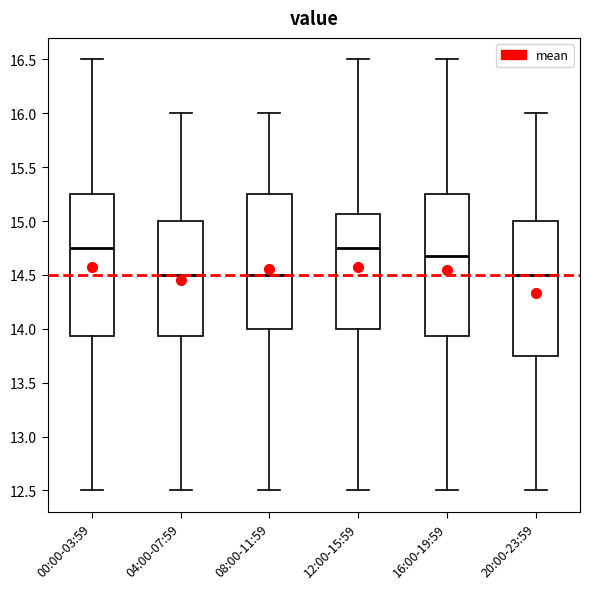

Where does the lower whisker of the box for 12:00-15:59 end on the y-axis? The values are not printed on the chart, so give them approximately, as read against the axis.

12.50